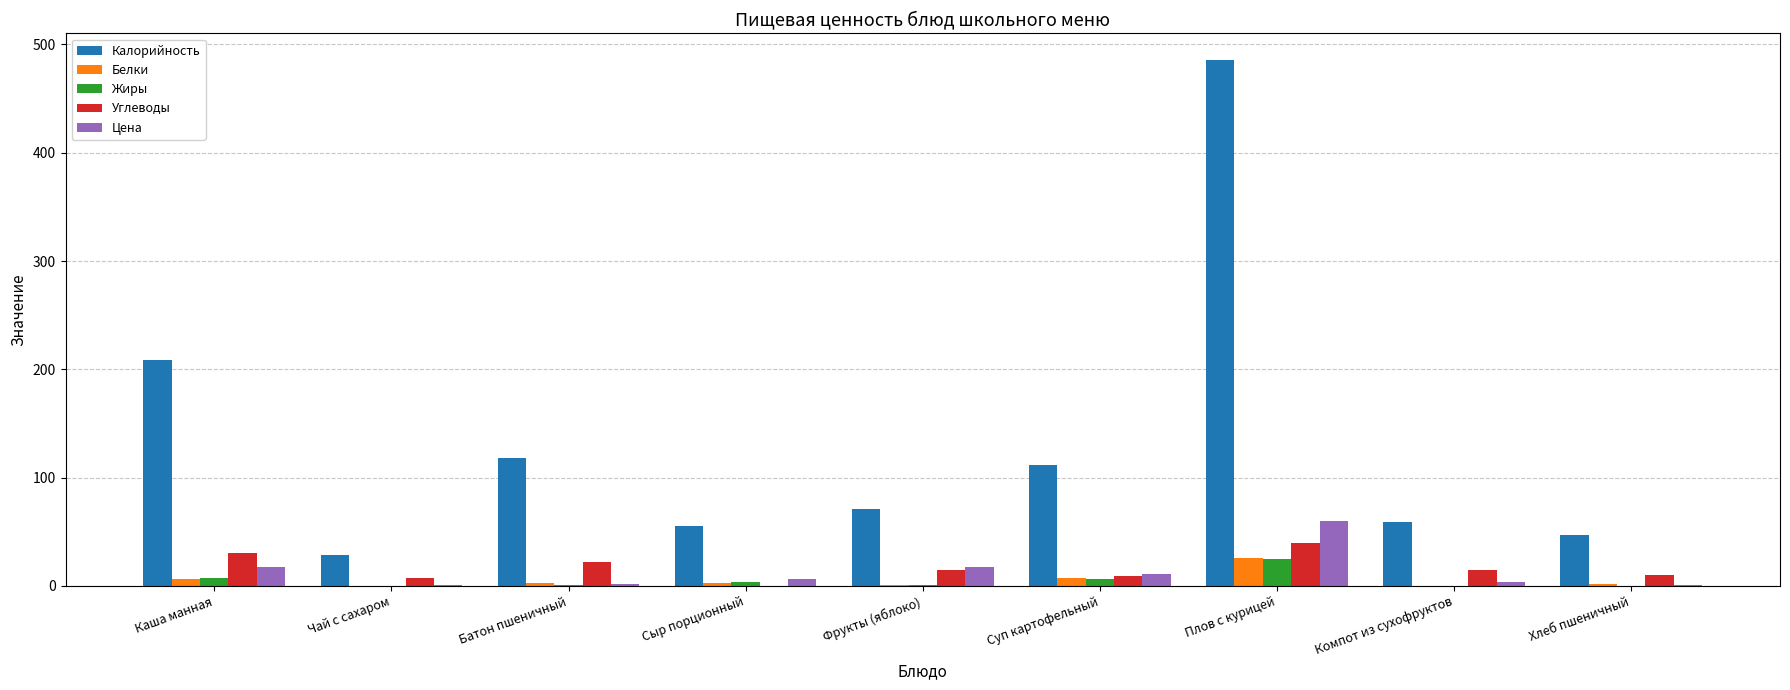

What is the maximum value shown in the chart?

486.0